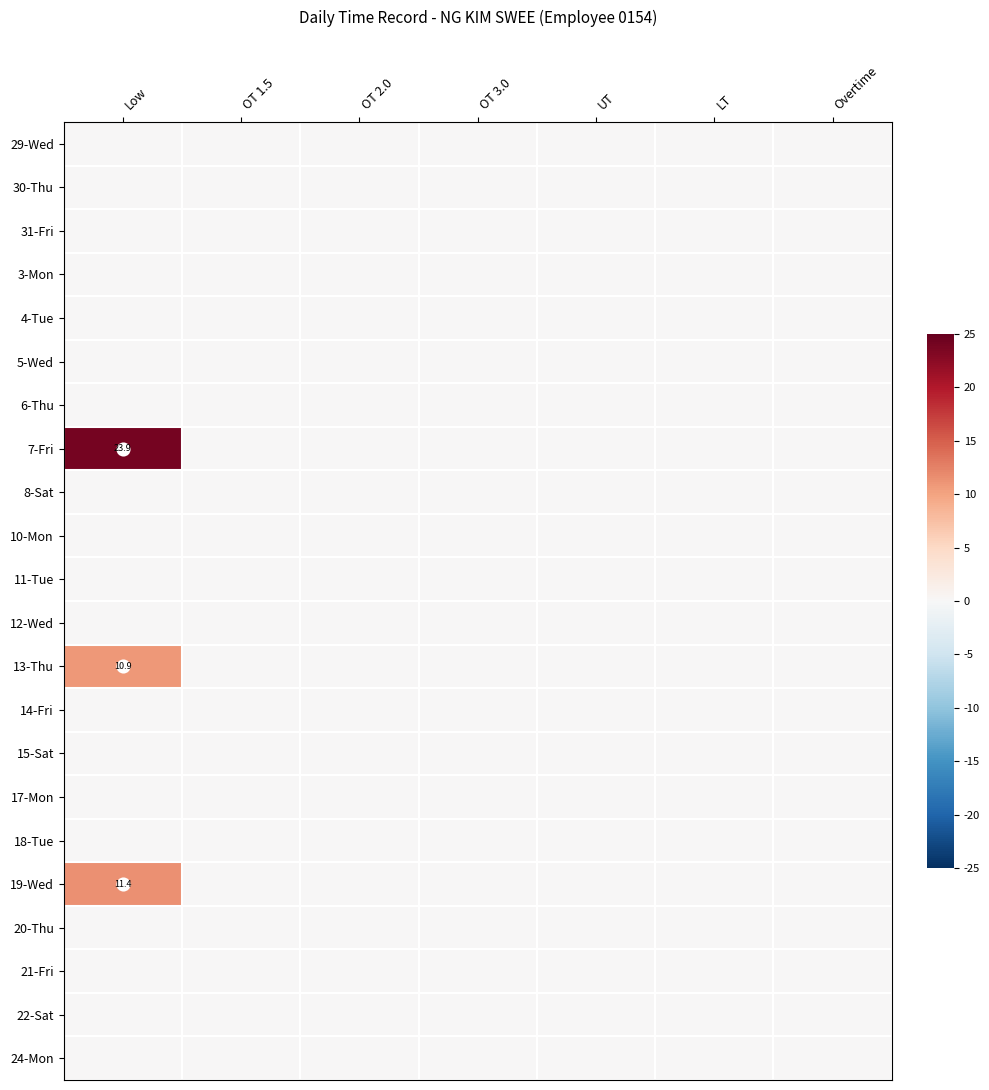

At how many categories does at least one series exceed 23?

1